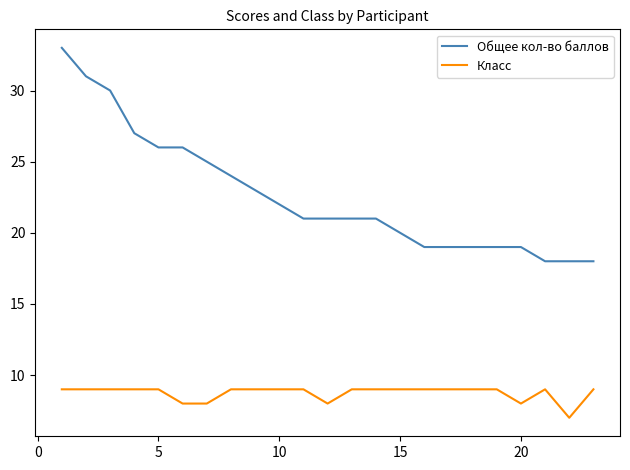

List the series in order of their peak value, lowest first.

Класс, Общее кол-во баллов